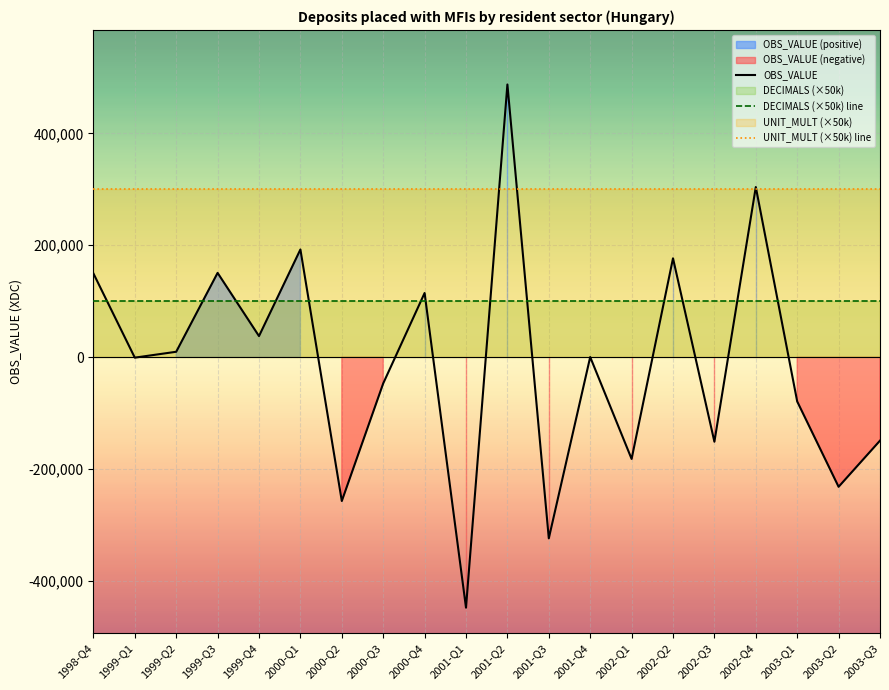

What is the label of the 7th point from the right?

2002-Q1